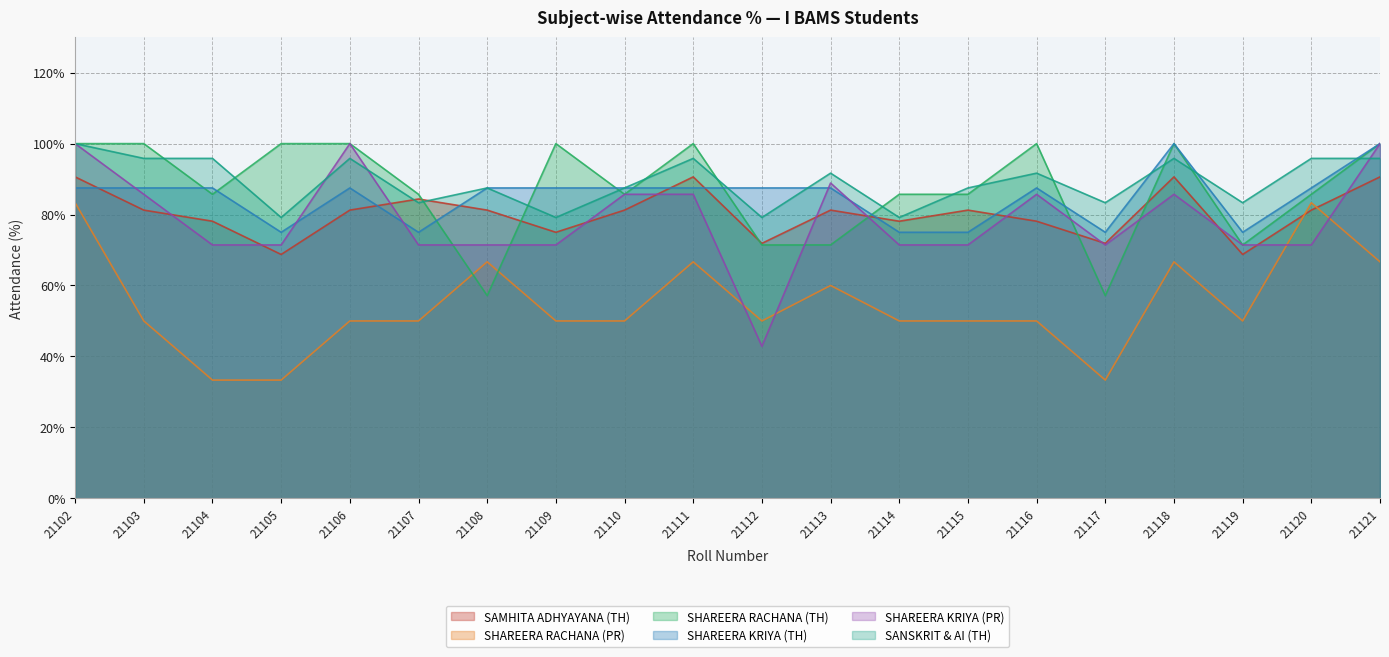

Reading left to right, what are all the values shown in this chart?

SAMHITA ADHYAYANA (TH): 21102=90.6	21103=81.2	21104=78.1	21105=68.8	21106=81.2	21107=84.4	21108=81.2	21109=75.0	21110=81.2	21111=90.6	21112=71.9	21113=81.2	21114=78.1	21115=81.2	21116=78.1	21117=71.9	21118=90.6	21119=68.8	21120=81.2	21121=90.6
SHAREERA RACHANA (PR): 21102=83.3	21103=50.0	21104=33.3	21105=33.3	21106=50.0	21107=50.0	21108=66.7	21109=50.0	21110=50.0	21111=66.7	21112=50.0	21113=60.0	21114=50.0	21115=50.0	21116=50.0	21117=33.3	21118=66.7	21119=50.0	21120=83.3	21121=66.7
SHAREERA RACHANA (TH): 21102=100.0	21103=100.0	21104=85.7	21105=100.0	21106=100.0	21107=85.7	21108=57.1	21109=100.0	21110=85.7	21111=100.0	21112=71.4	21113=71.4	21114=85.7	21115=85.7	21116=100.0	21117=57.1	21118=100.0	21119=71.4	21120=85.7	21121=100.0
SHAREERA KRIYA (TH): 21102=87.5	21103=87.5	21104=87.5	21105=75.0	21106=87.5	21107=75.0	21108=87.5	21109=87.5	21110=87.5	21111=87.5	21112=87.5	21113=87.5	21114=75.0	21115=75.0	21116=87.5	21117=75.0	21118=100.0	21119=75.0	21120=87.5	21121=100.0
SHAREERA KRIYA (PR): 21102=100.0	21103=85.7	21104=71.4	21105=71.4	21106=100.0	21107=71.4	21108=71.4	21109=71.4	21110=85.7	21111=85.7	21112=42.9	21113=88.9	21114=71.4	21115=71.4	21116=85.7	21117=71.4	21118=85.7	21119=71.4	21120=71.4	21121=100.0
SANSKRIT & AI (TH): 21102=100.0	21103=95.8	21104=95.8	21105=79.2	21106=95.8	21107=83.3	21108=87.5	21109=79.2	21110=87.5	21111=95.8	21112=79.2	21113=91.7	21114=79.2	21115=87.5	21116=91.7	21117=83.3	21118=95.8	21119=83.3	21120=95.8	21121=95.8